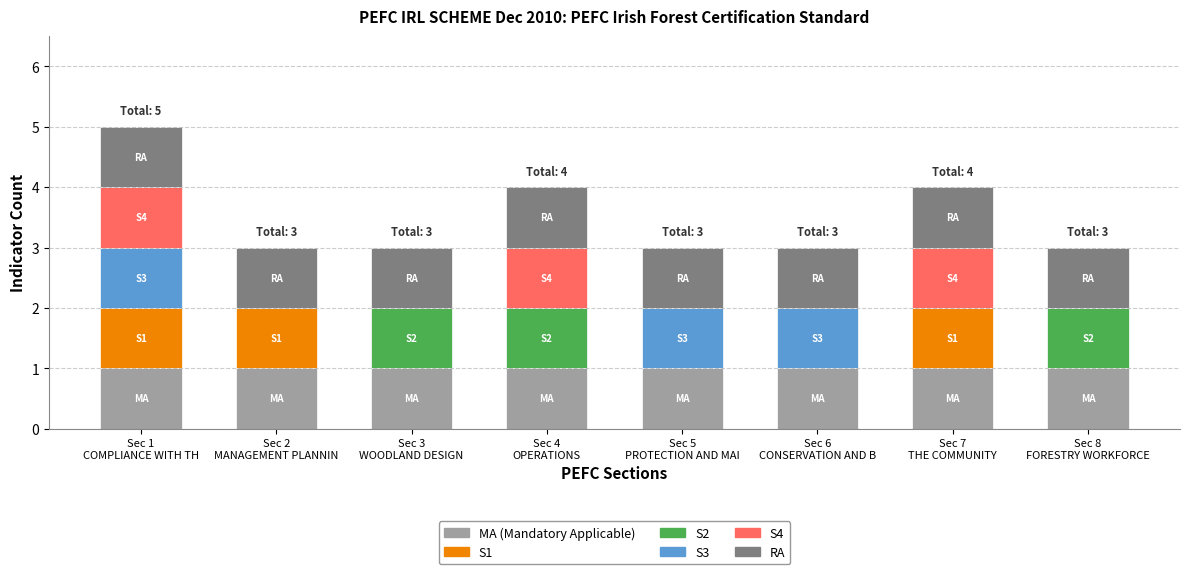

At which category is the sum across all series the highest?

Sec 1
COMPLIANCE WITH TH